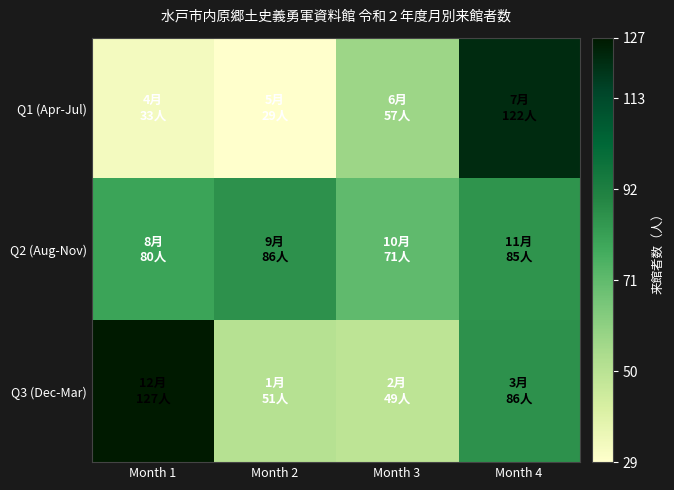

What is the total value across all series at Month 3?

177